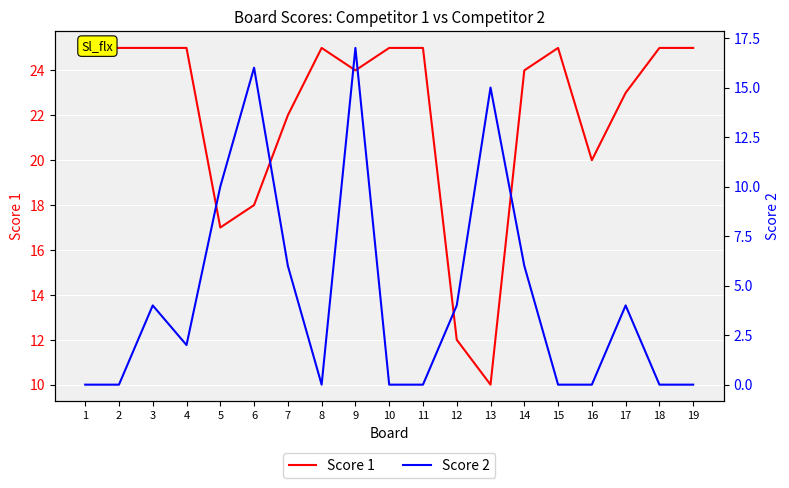

Rank the categories by Score 2 value from highest to lowest.

9, 6, 13, 5, 7, 14, 3, 12, 17, 4, 1, 2, 8, 10, 11, 15, 16, 18, 19